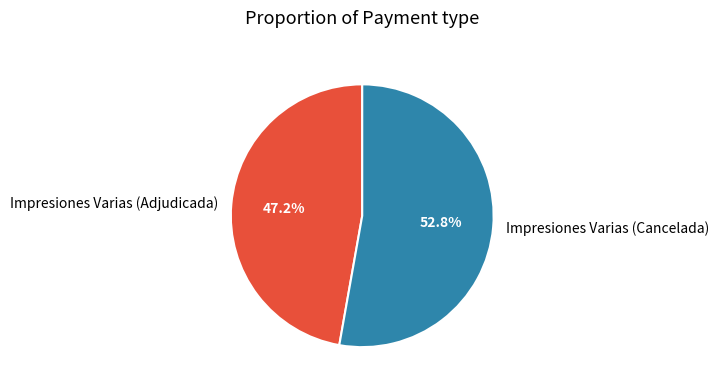

What percentage is NOT represented by Impresiones Varias (Cancelada)?

47.2%